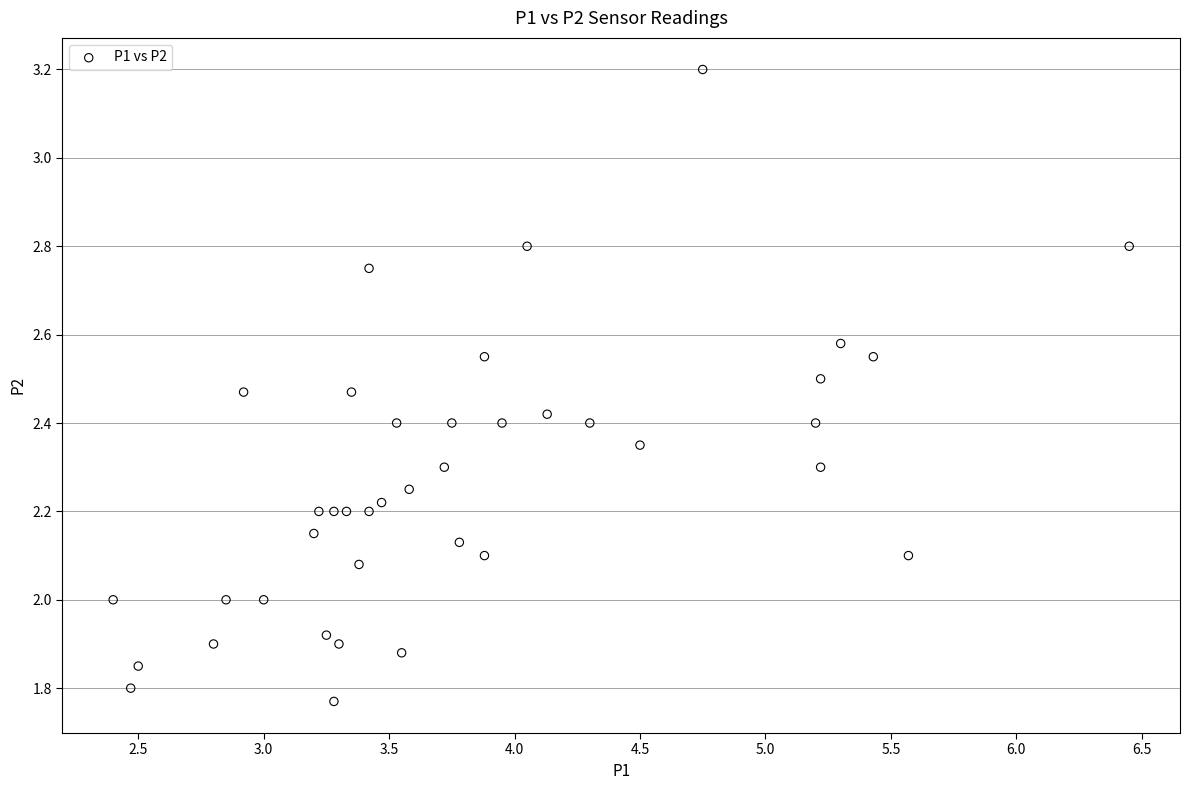

What is the range of X values (max minus min)?

4.1